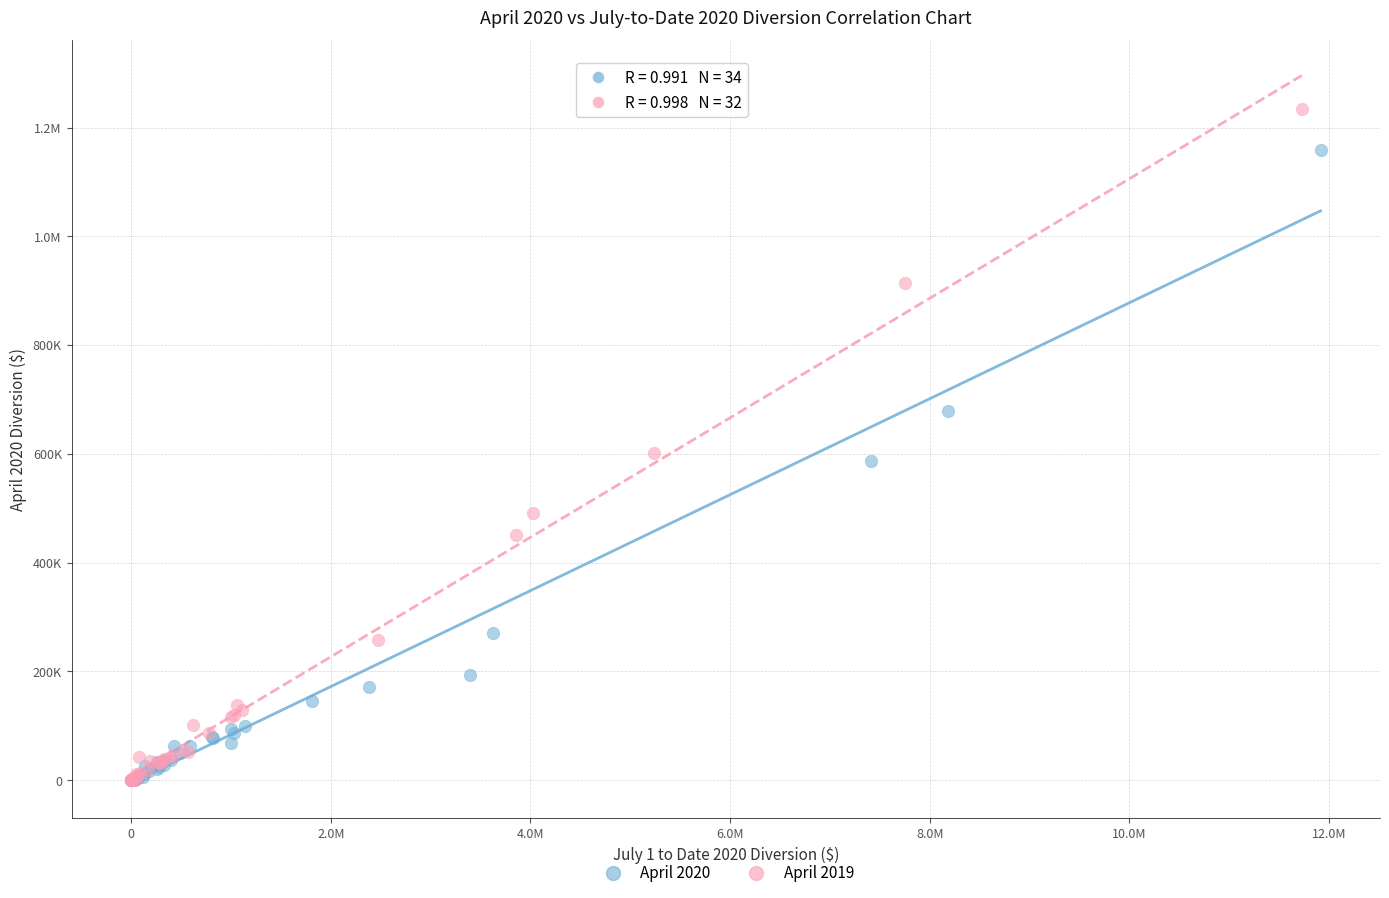

What are all the series names shown in the legend?

April 2020, April 2019